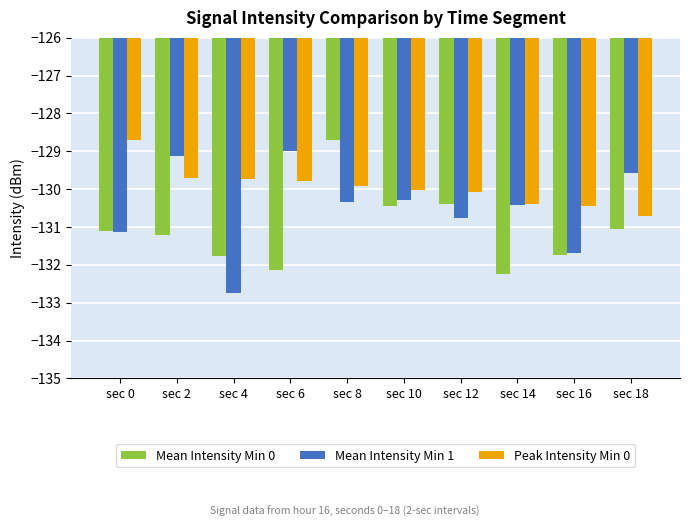

What is the total value across all series at sec 10?

-390.8